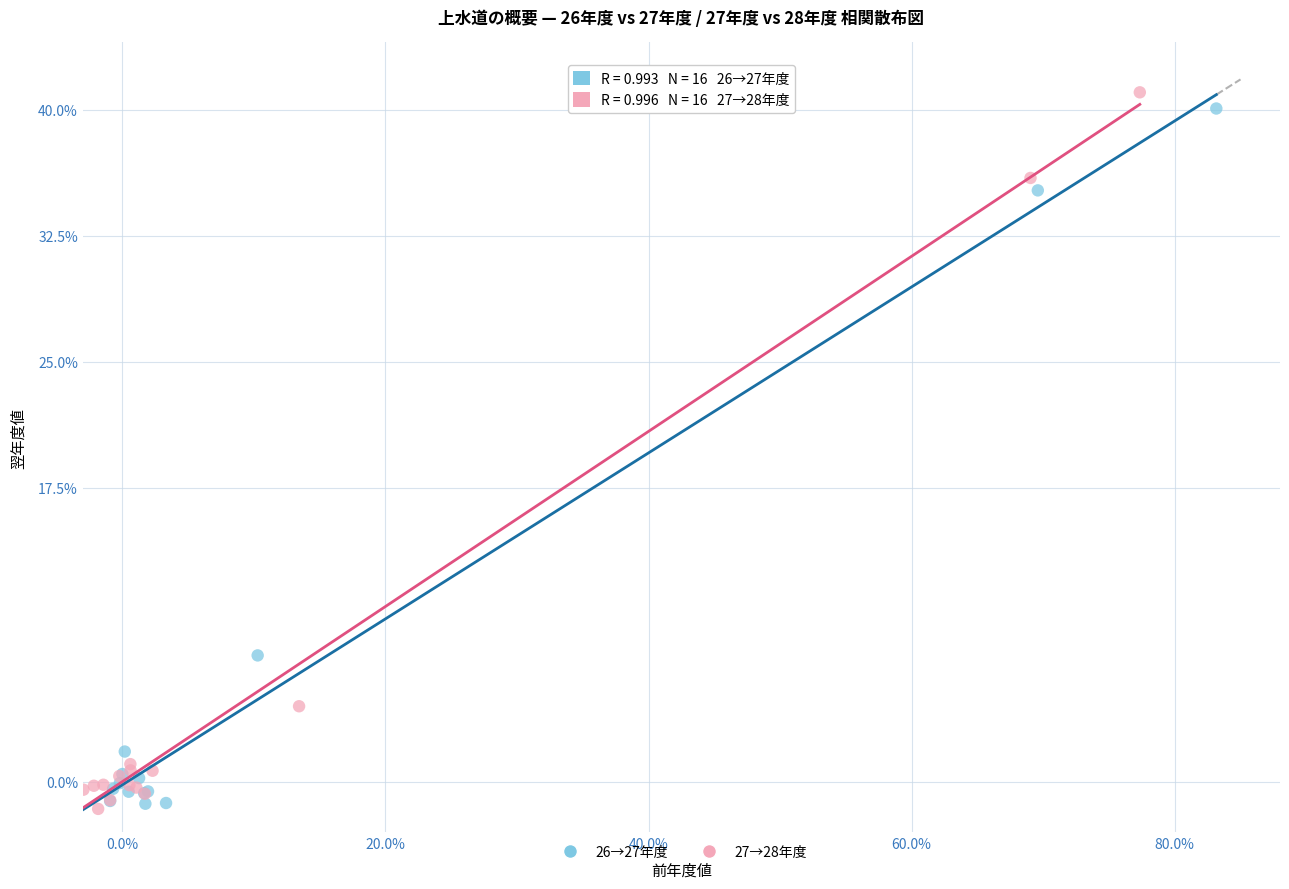

What are all the series names shown in the legend?

26→27年度, 27→28年度